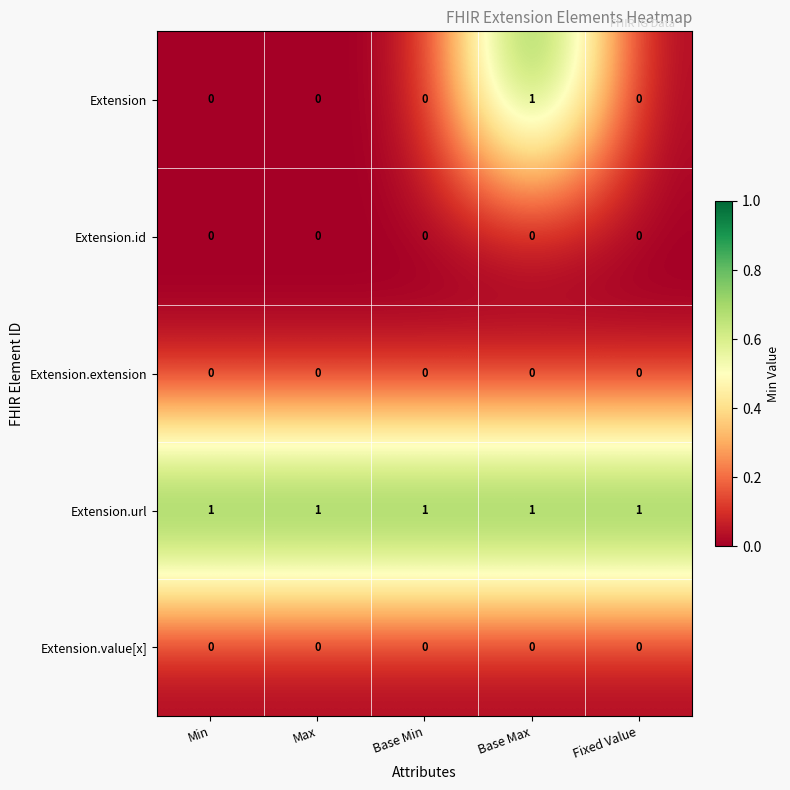

The value of Extension at Fixed Value is 0. True or false?

True